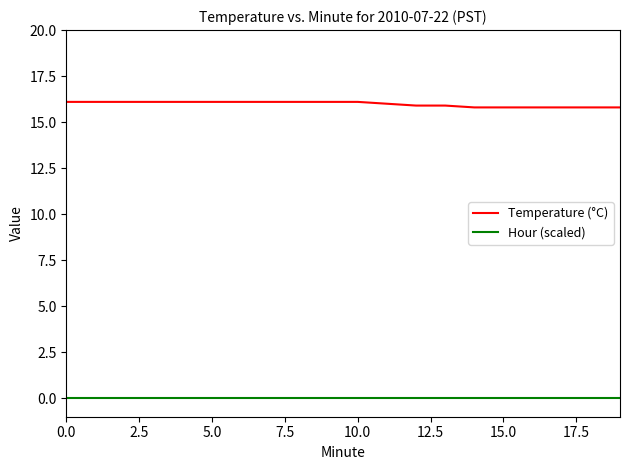

Does the chart display data point markers on the line(s)?

No